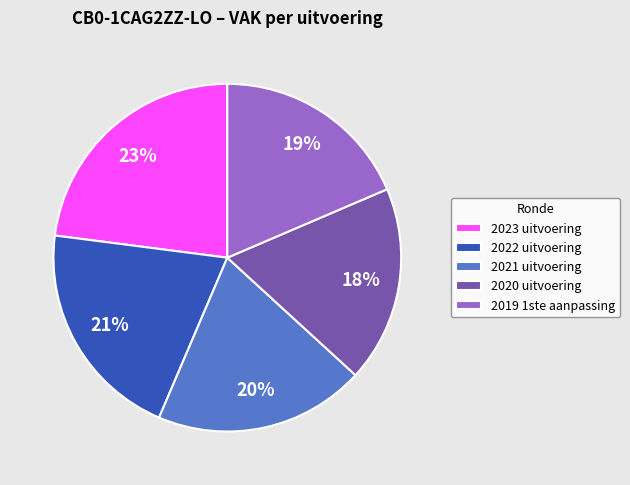

Is 2020 uitvoering the majority of the pie?

No